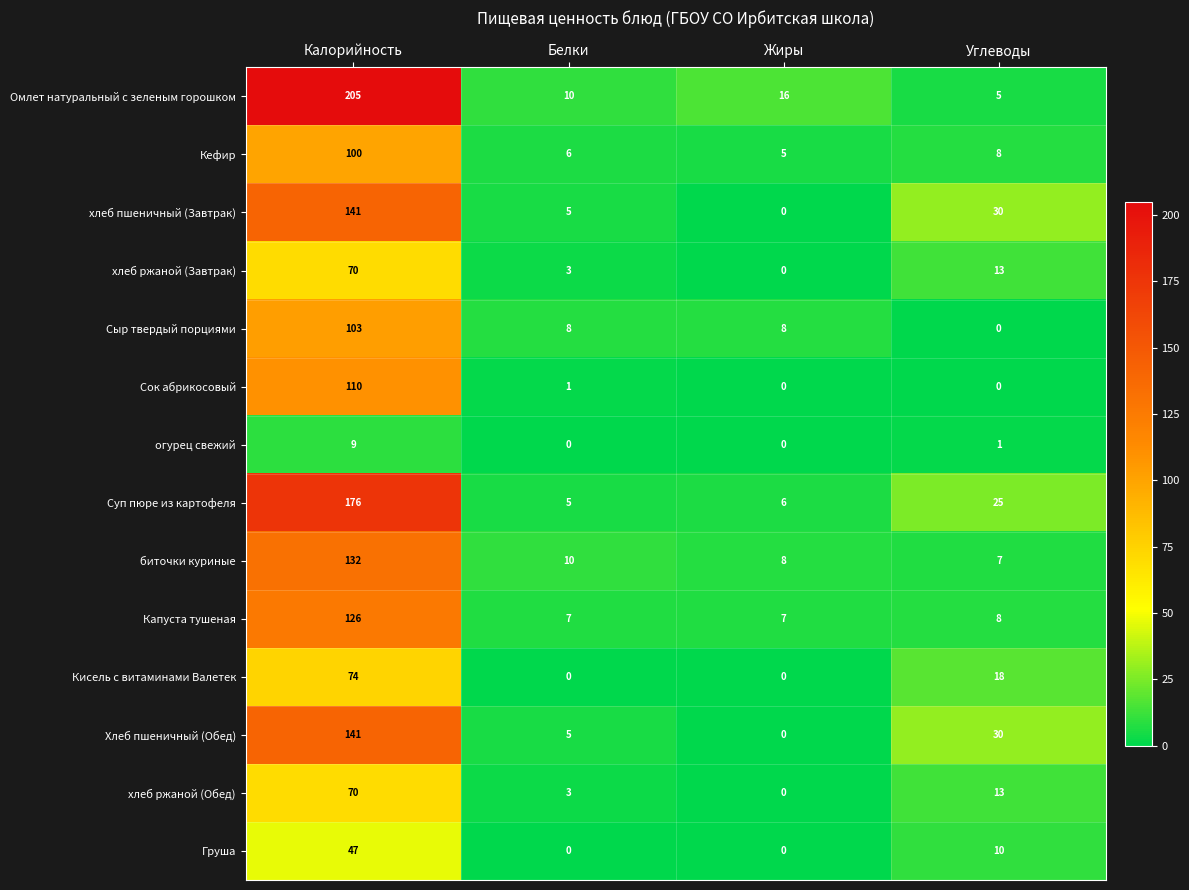

Is the value of Кисель с витаминами Валетек at Углеводы greater than the value of хлеб ржаной (Завтрак) at Белки?

Yes